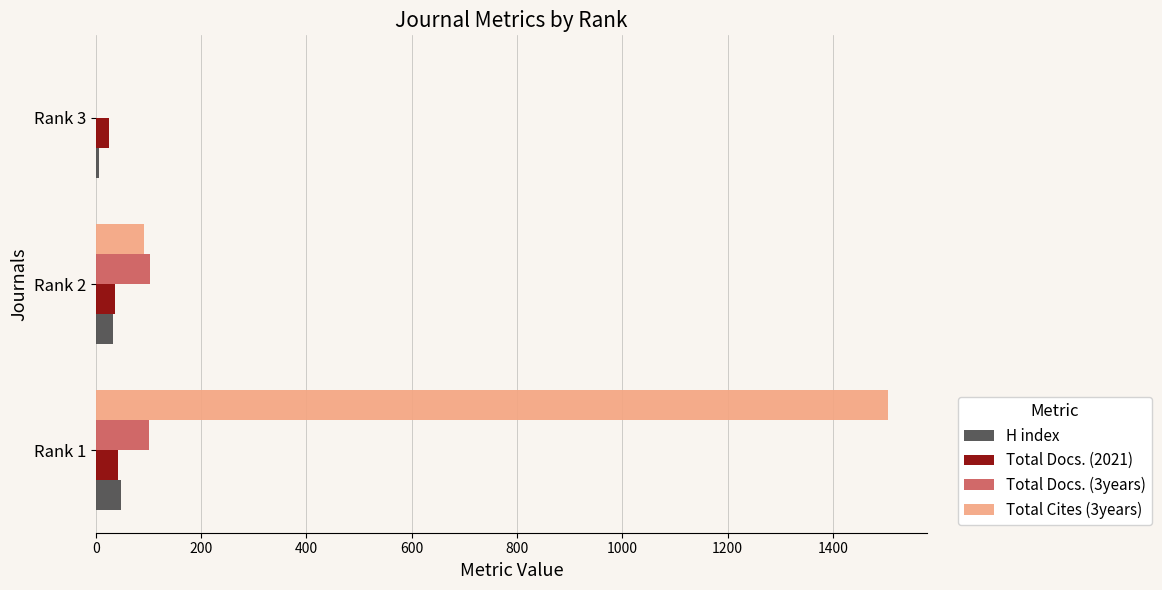

The value of Total Docs. (3years) at Rank 2 is 38. True or false?

False